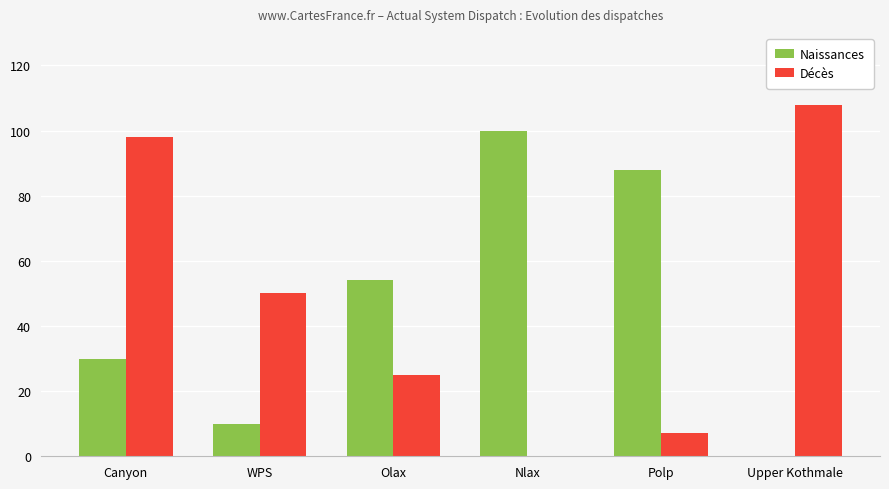

The value of Naissances at Nlax is 165. True or false?

False